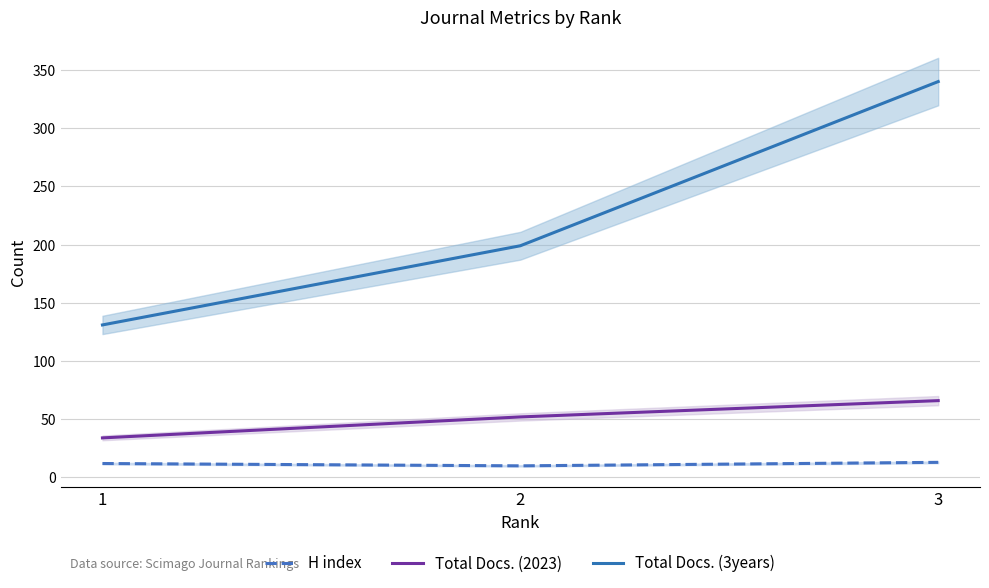

At which category is the sum across all series the highest?

3